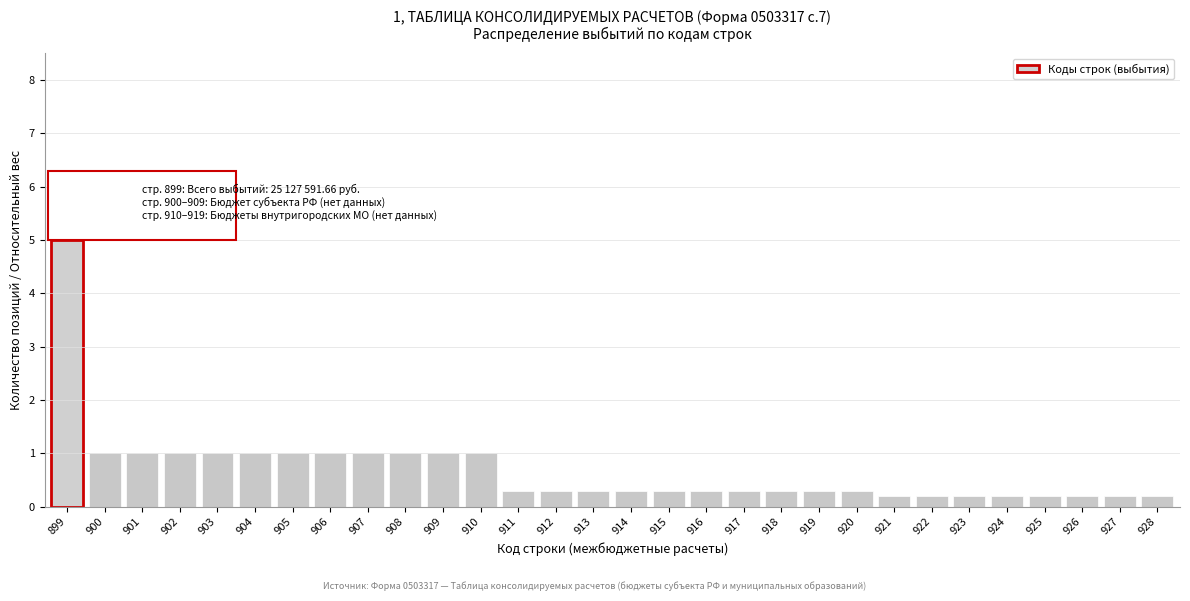

Reading left to right, what are all the values shown in this chart?

899=5.0	900=1.0	901=1.0	902=1.0	903=1.0	904=1.0	905=1.0	906=1.0	907=1.0	908=1.0	909=1.0	910=1.0	911=0.3	912=0.3	913=0.3	914=0.3	915=0.3	916=0.3	917=0.3	918=0.3	919=0.3	920=0.3	921=0.2	922=0.2	923=0.2	924=0.2	925=0.2	926=0.2	927=0.2	928=0.2